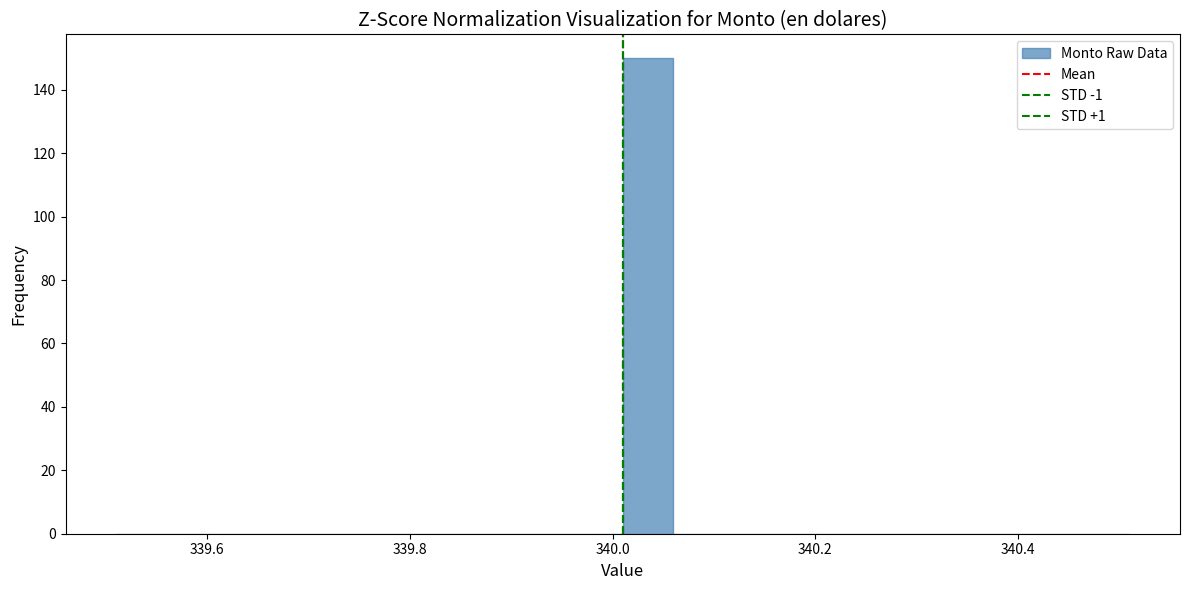

Read against the x-axis, roughly where is the centre of the tallest bar?

340.04